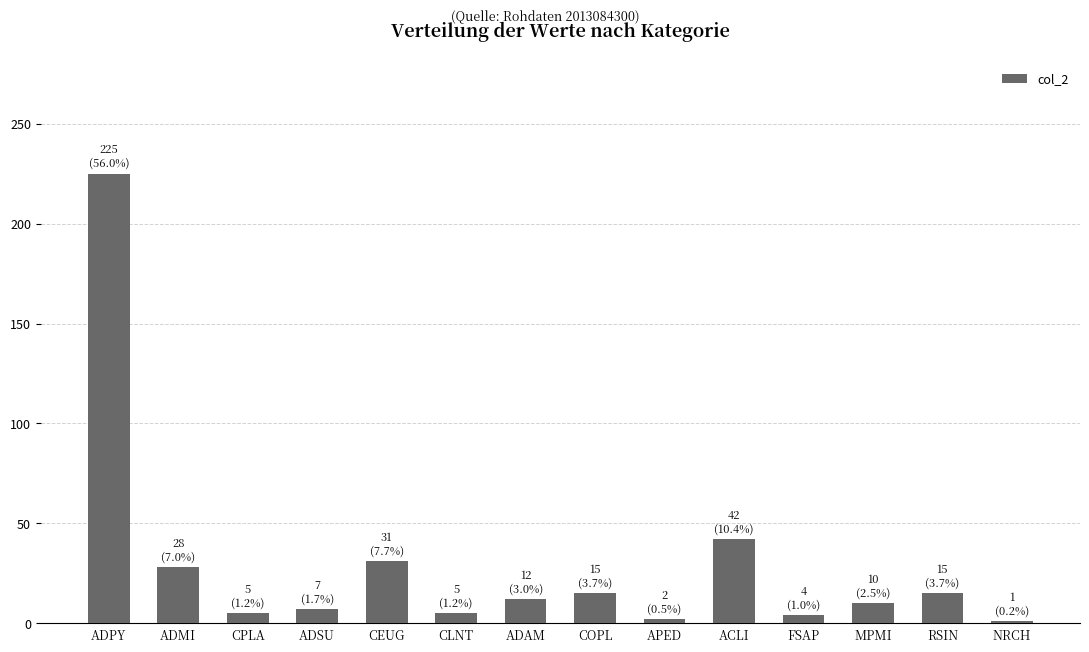

At which label is the value closest to 113?

ACLI